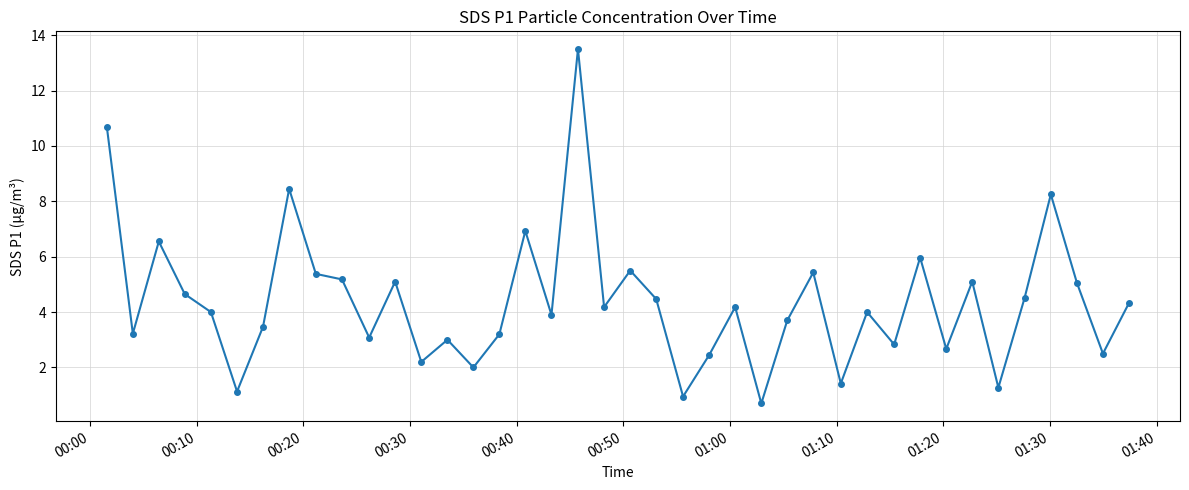

What is the maximum value shown in the chart?

13.5